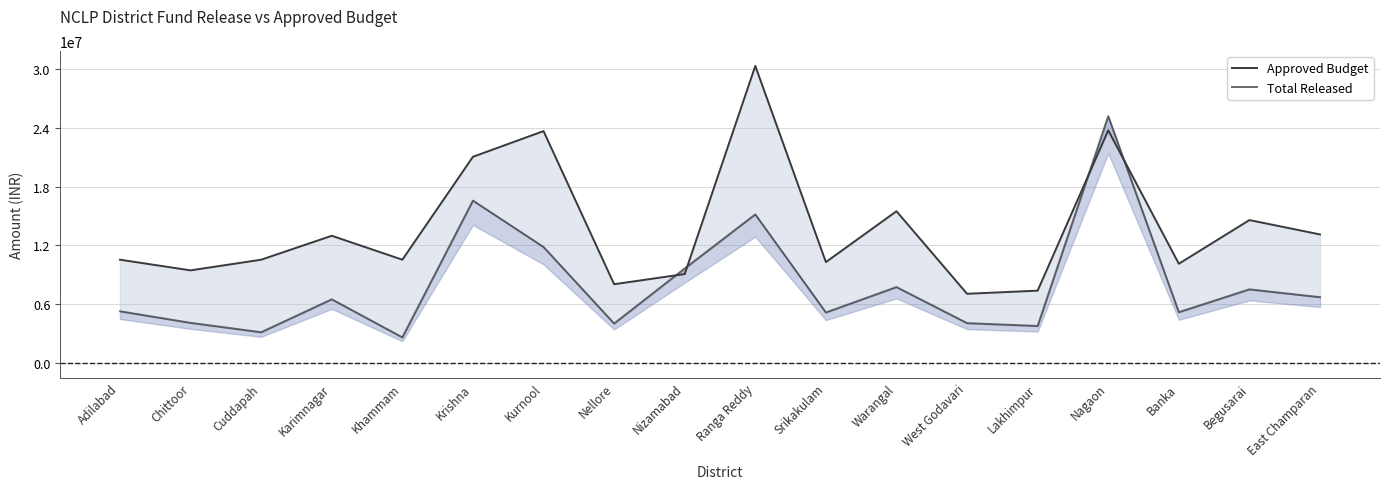

Where does the Approved Budget series first go above 10539000?

Karimnagar